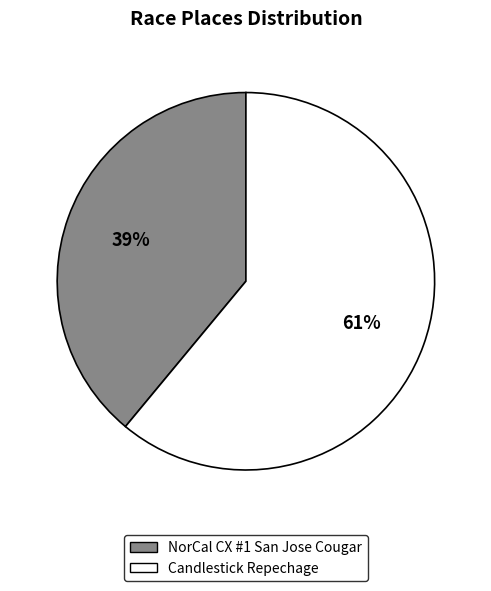

To the nearest percent, what portion does Candlestick Repechage represent?

61%